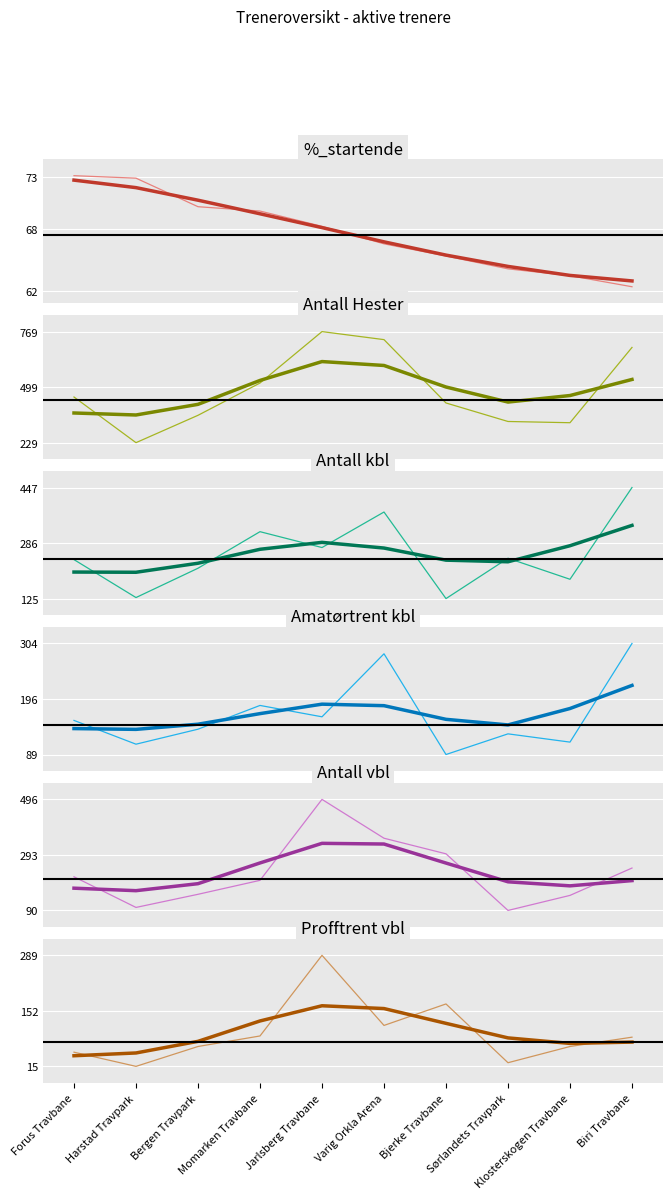

What is the difference between the second highest and minimum values in the Antall kbl series?

251.0